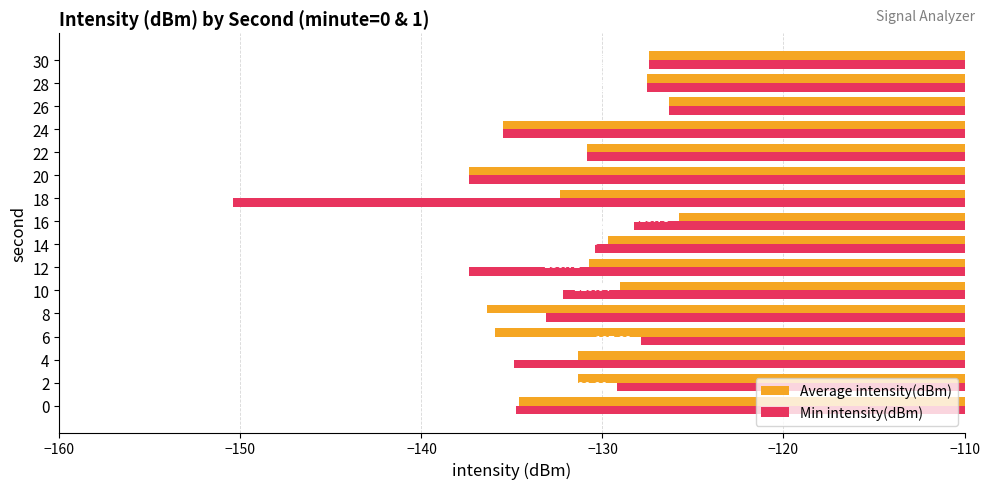

What is the total value across all series at 18?

-282.8